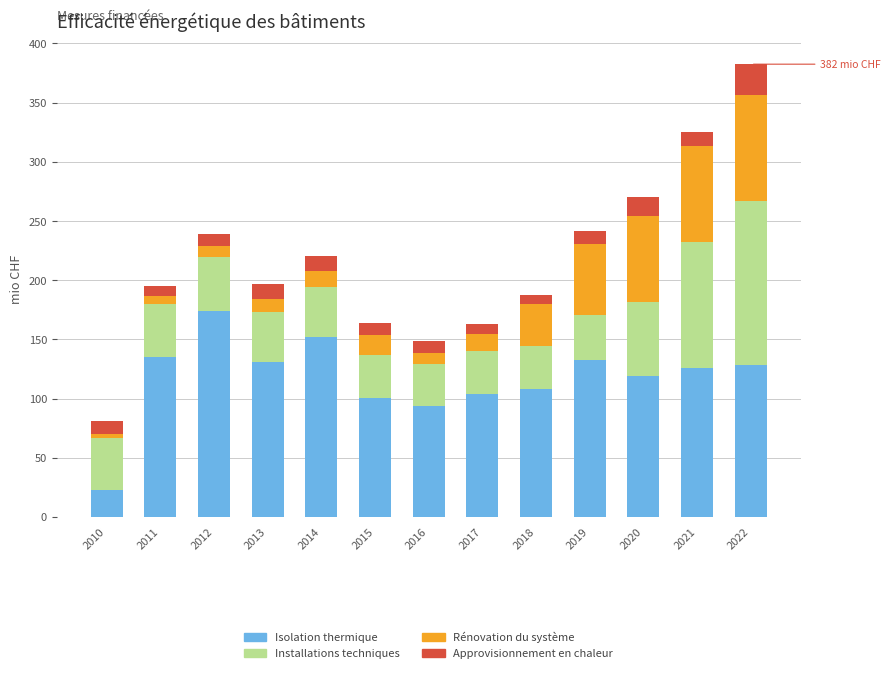

What is the minimum value for Isolation thermique?

23.1